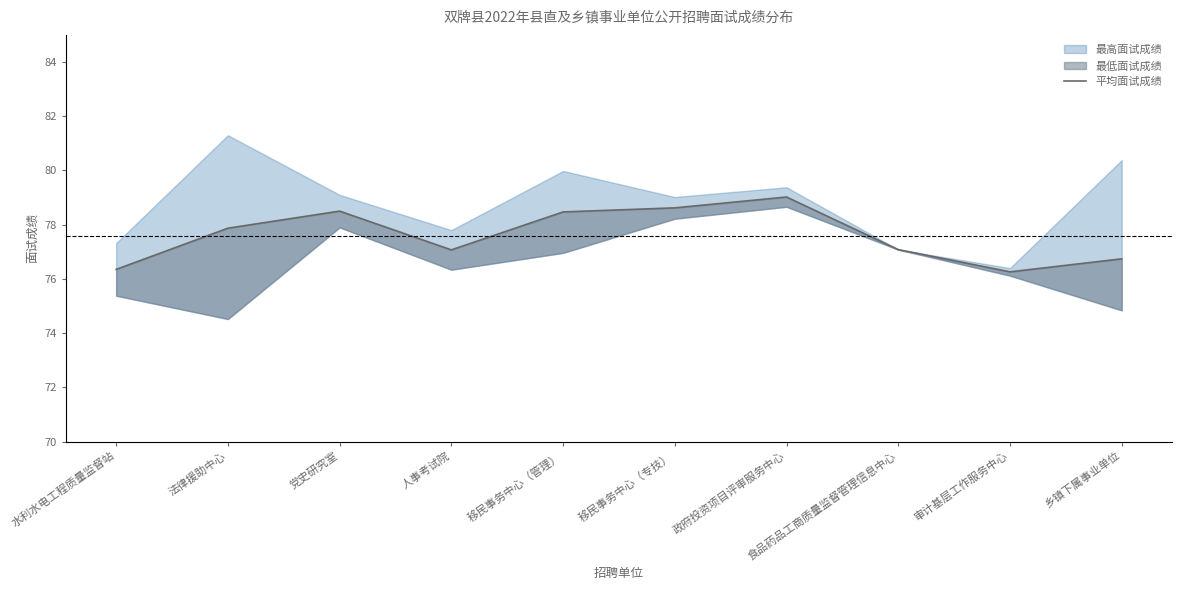

Reading left to right, what are all the values shown in this chart?

水利水电工程质量监督站=76.3	法律援助中心=77.9	党史研究室=78.5	人事考试院=77.1	移民事务中心（管理）=78.5	移民事务中心（专技）=78.6	政府投资项目评审服务中心=79.0	食品药品工商质量监督管理信息中心=77.1	审计基层工作服务中心=76.3	乡镇下属事业单位=76.7